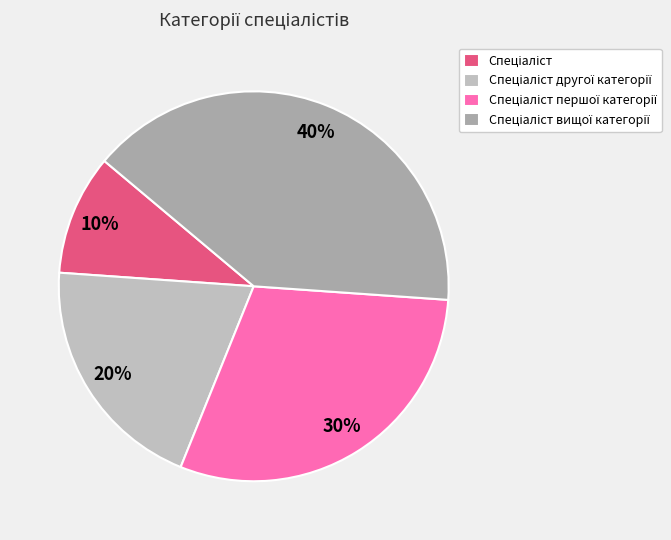

How many segments does this pie chart have?

4